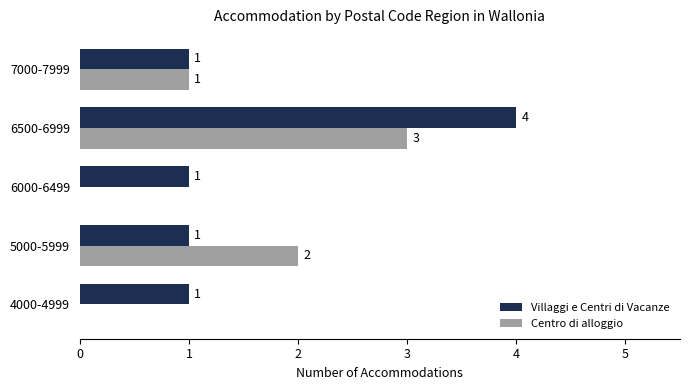

At which category is the sum across all series the highest?

6500-6999